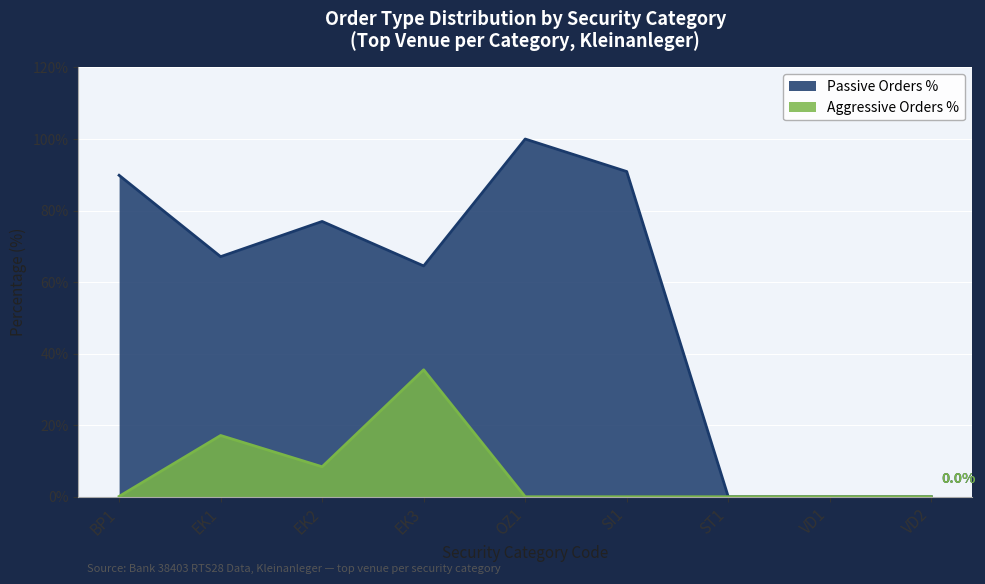

True or false: Passive Orders % has a value of 100.0 at OZ1.

True